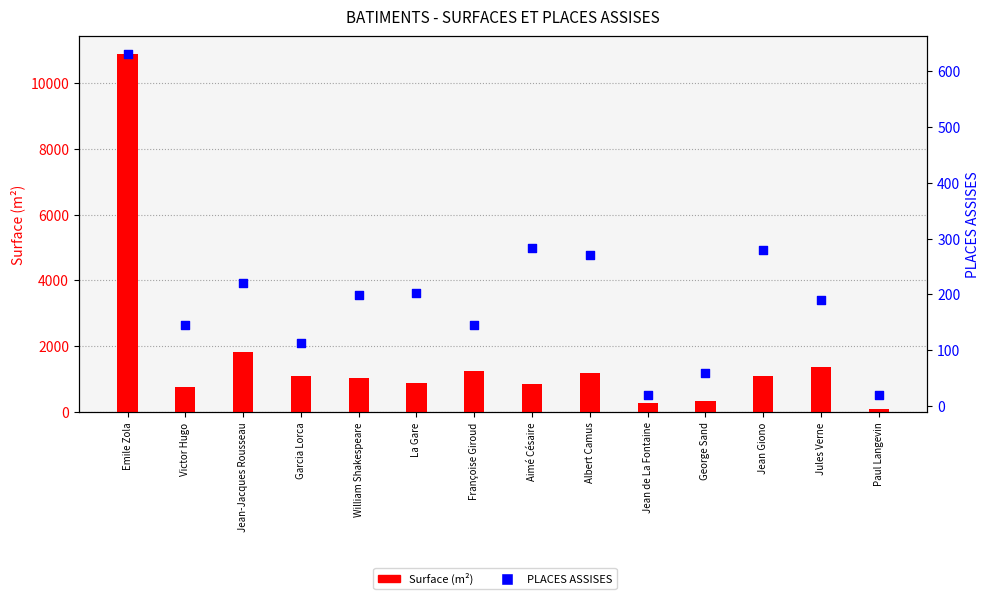

Which series has the largest total across all categories?

Surface (m²)